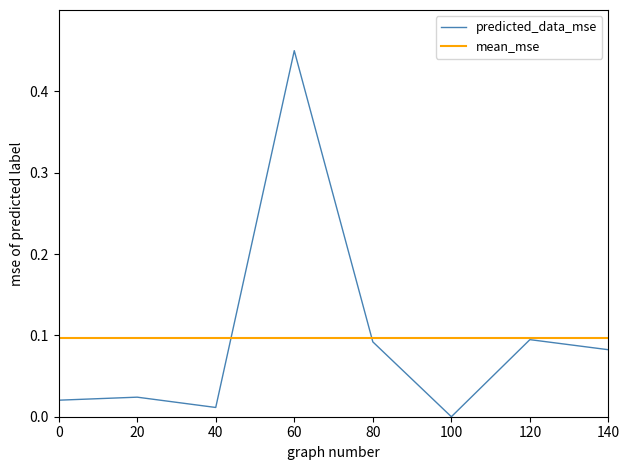

At which label does predicted_data_mse reach its peak?

60